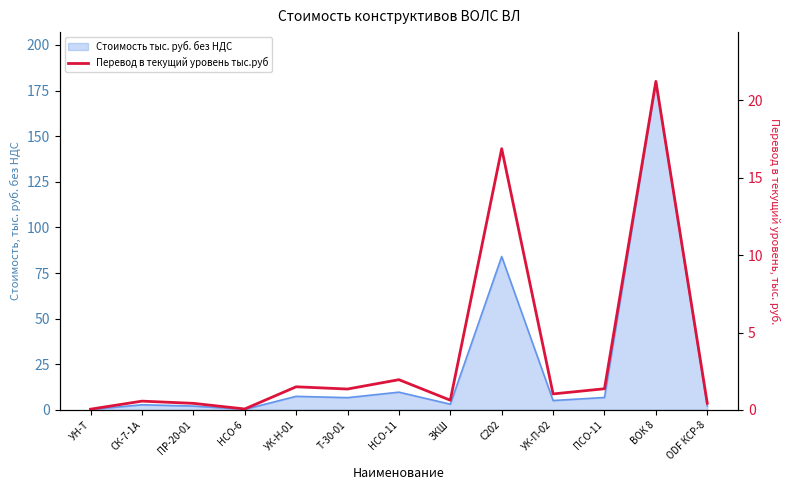

List the labels in order of value, smallest first.

УН-Т, НСО-6, ПР-20-01, ODF КСР-8, СК-7-1А, ЗКШ, УК-П-02, Т-30-01, ПСО-11, УК-Н-01, НСО-11, С202, ВОК 8